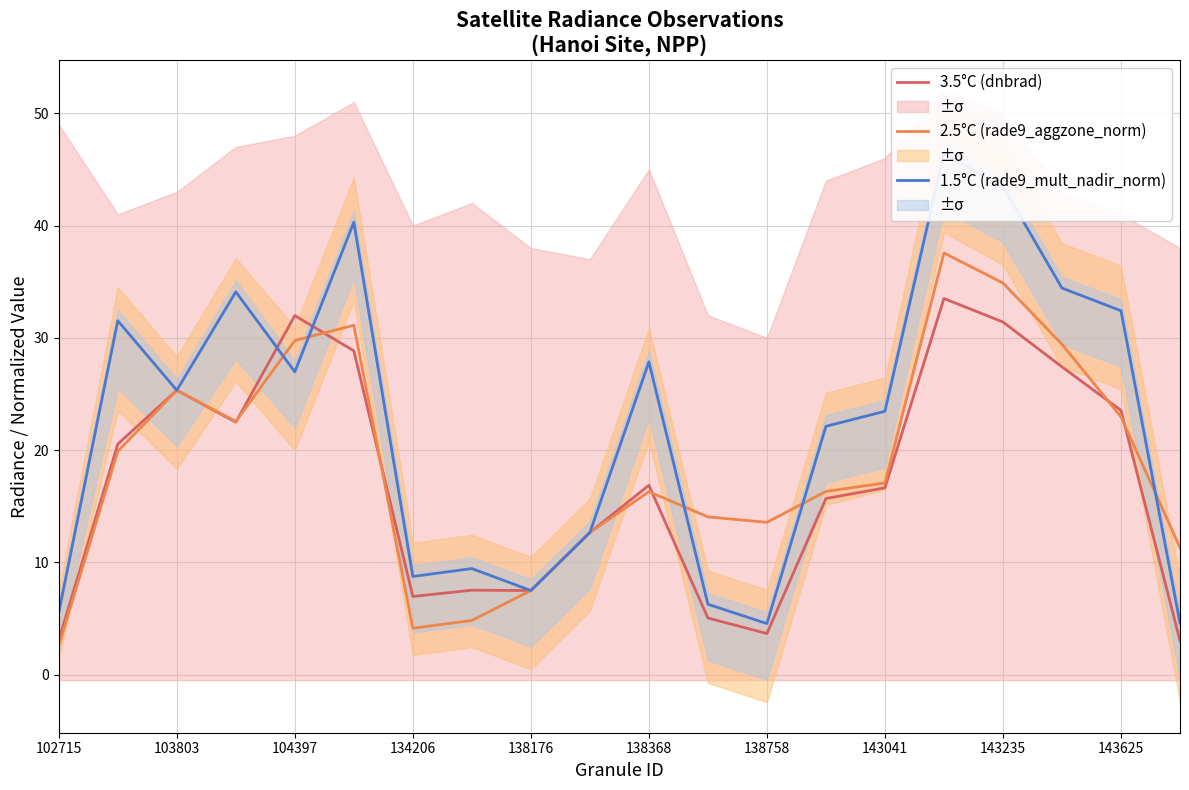

What is the highest value of the 2.5°C (rade9_aggzone_norm) series?

37.6